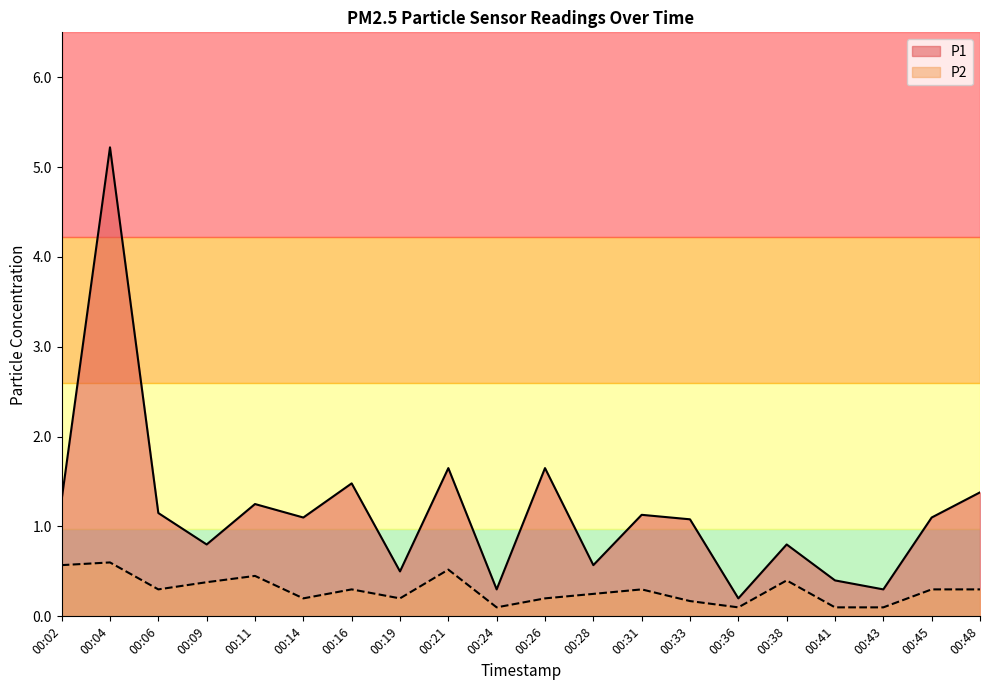

What is the value of the P2 point at the 14th from the left?

0.2